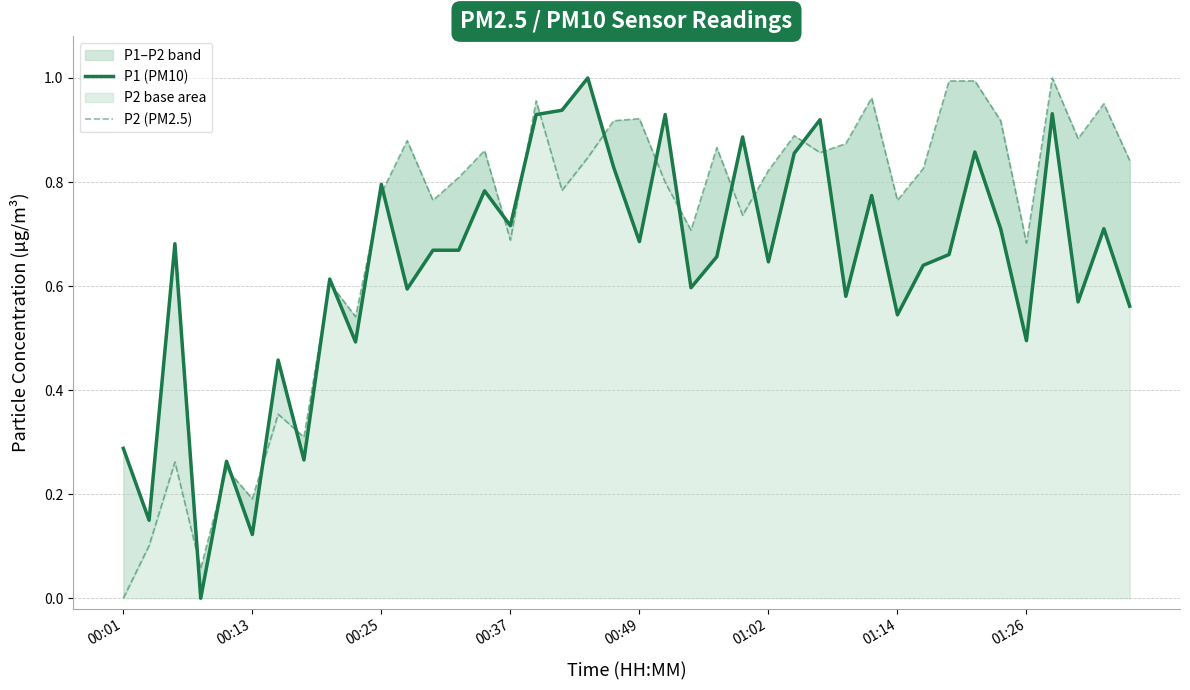

Which series ends up on top after the final intersection of P1 (PM10) and P2 (PM2.5)?

P2 (PM2.5)